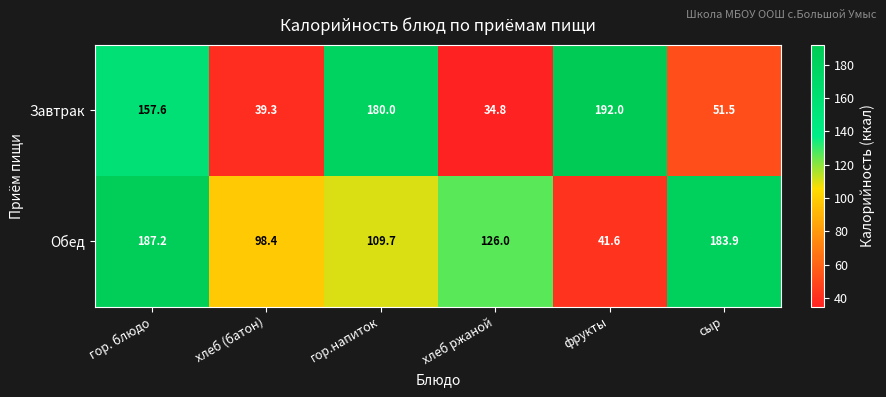

What is the spread (max minus min) of values at хлеб (батон)?

59.1